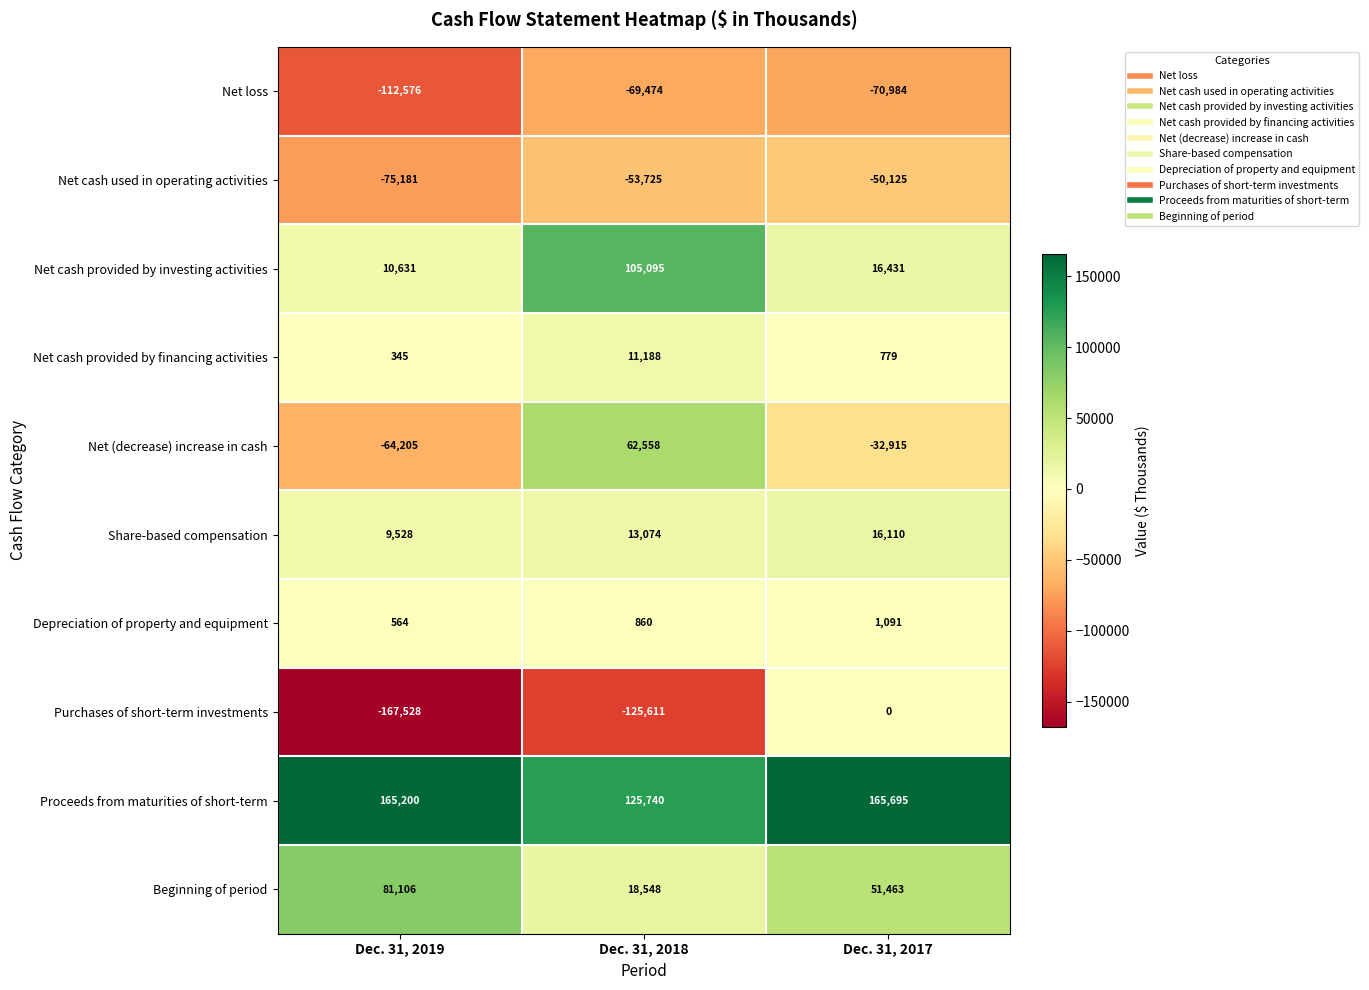

Which series changed the most between Dec. 31, 2019 and Dec. 31, 2017?

Purchases of short-term investments